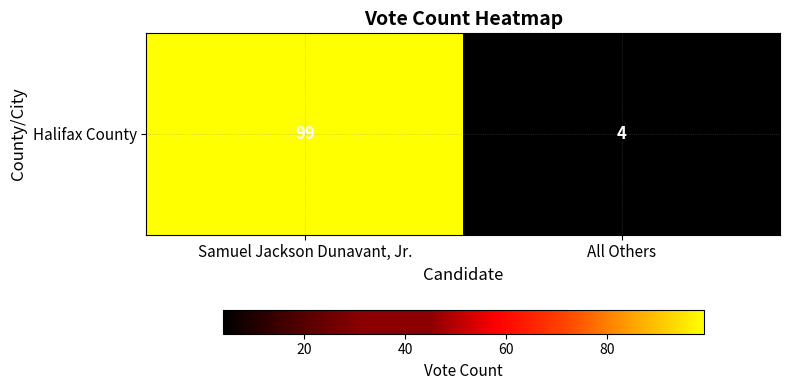

Which has a higher value, All Others or Samuel Jackson Dunavant, Jr.?

Samuel Jackson Dunavant, Jr.